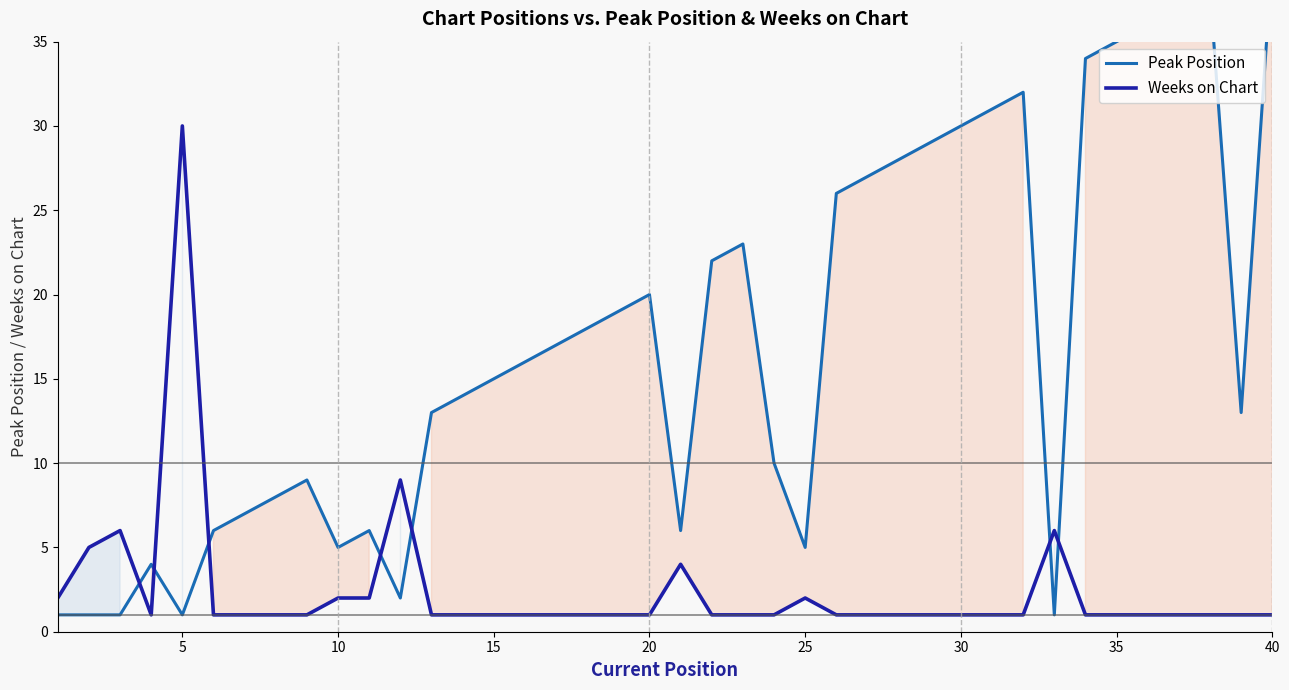

Which series ends up on top after the final intersection of Weeks on Chart and Peak Position?

Peak Position